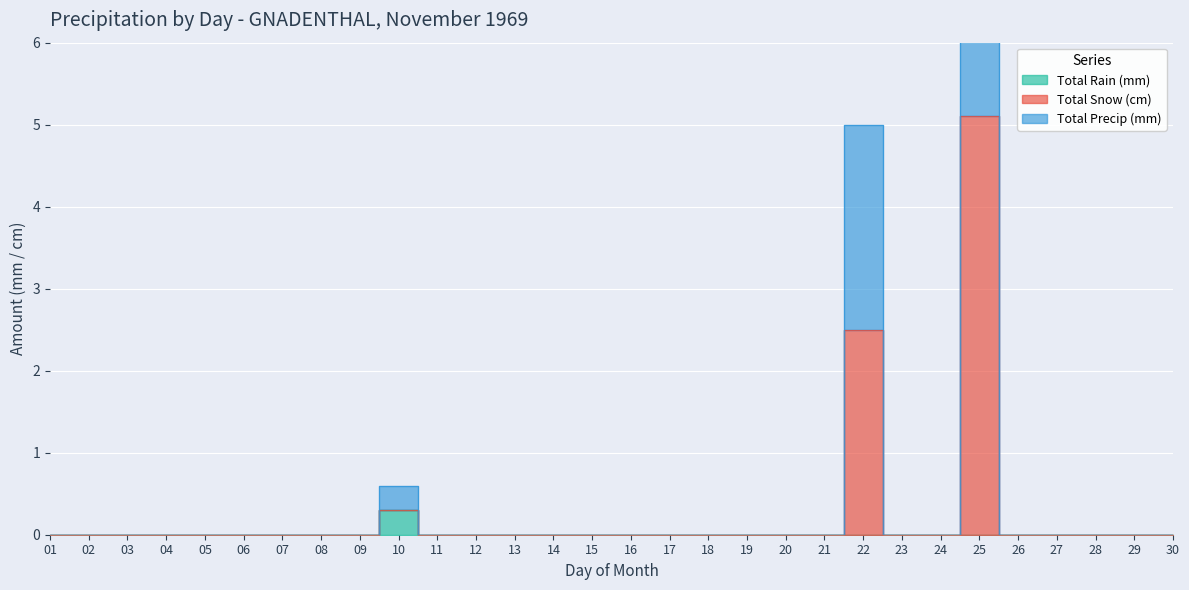

What is the difference between the maximum and second lowest values in the Total Precip (mm) series?

10.2